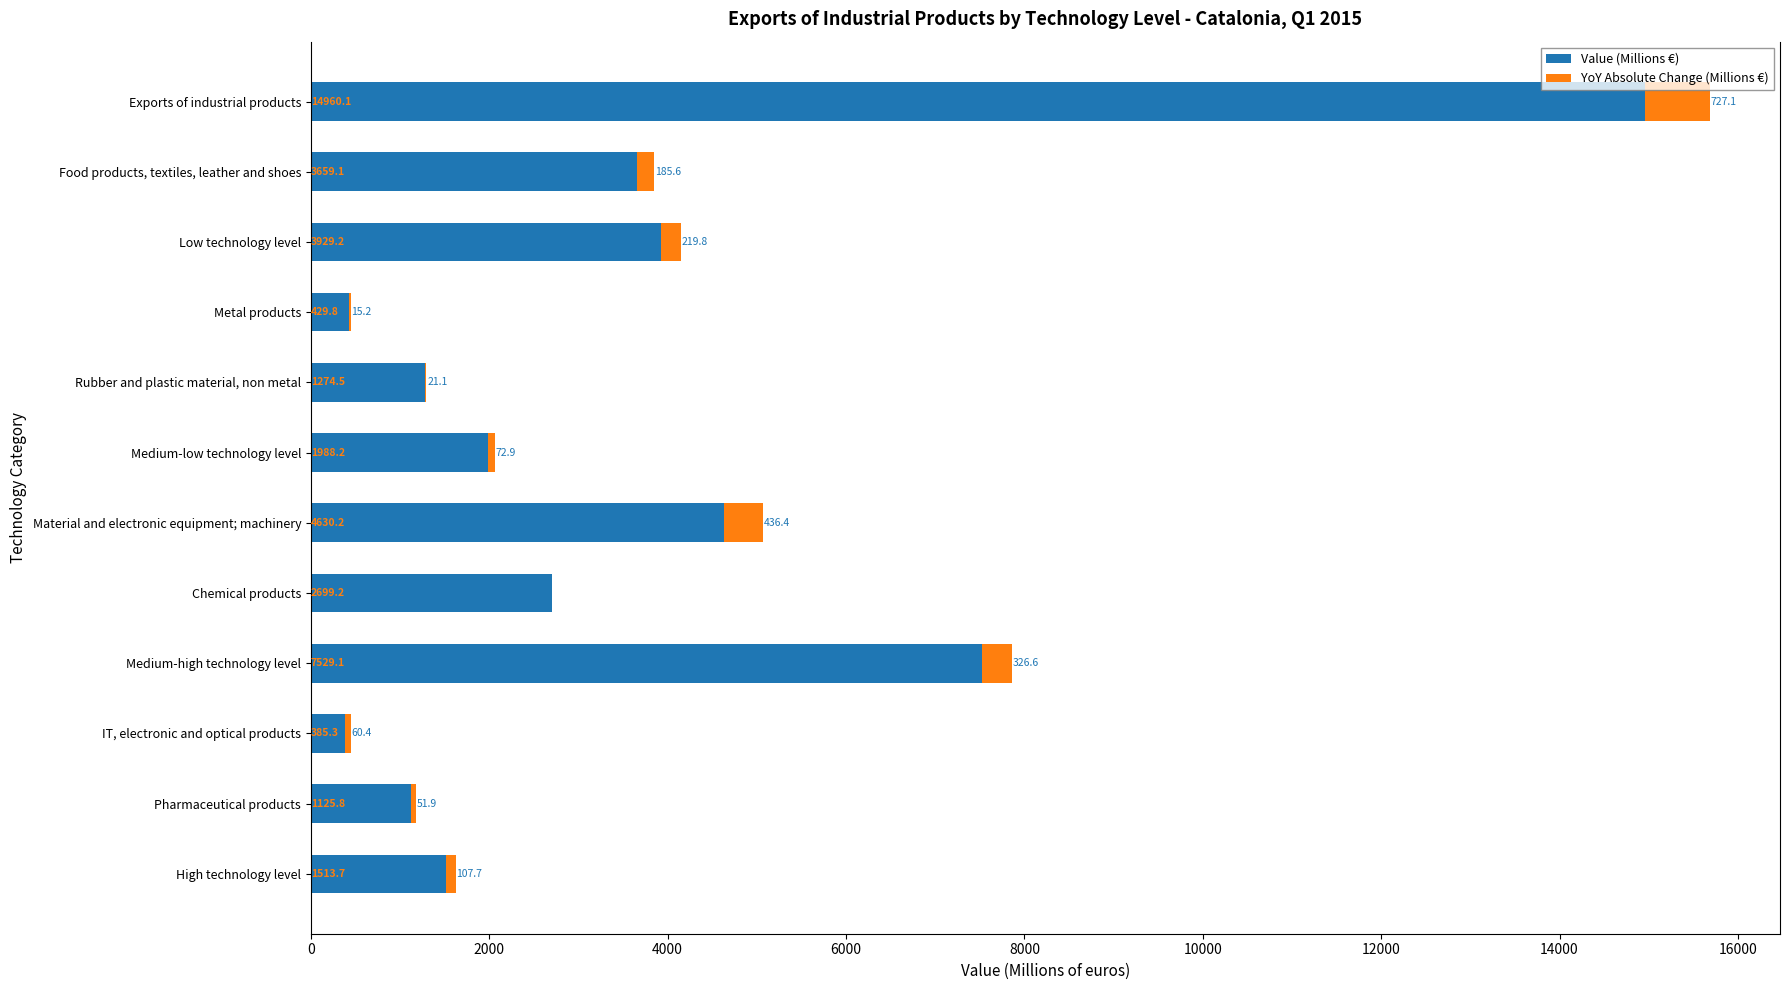

What are all the series names shown in the legend?

Value (Millions €), YoY Absolute Change (Millions €)